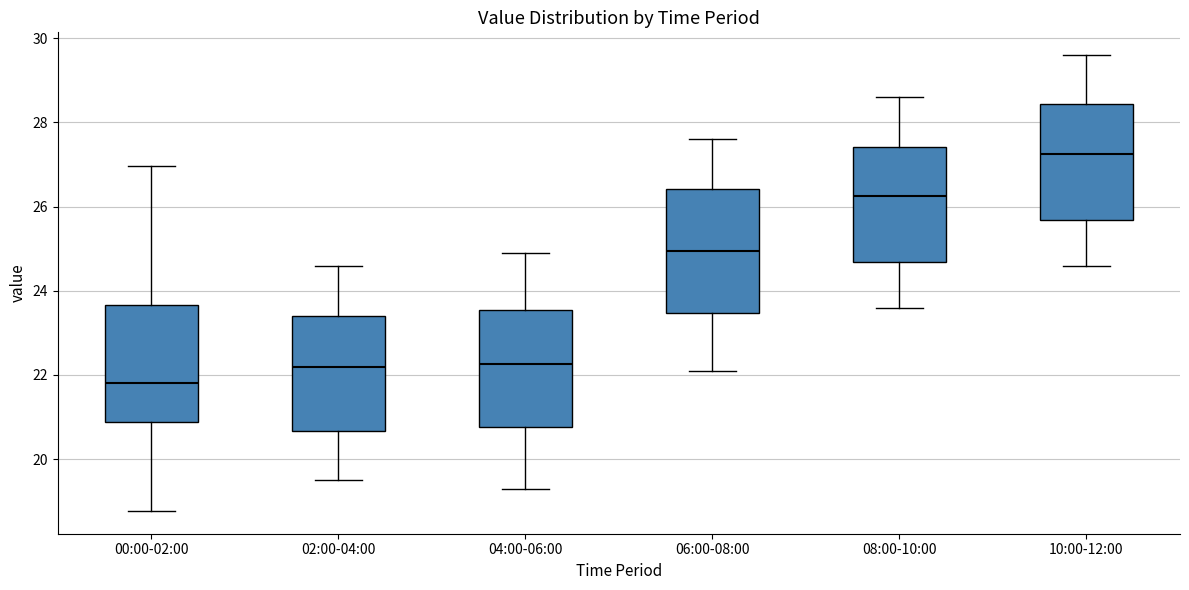

Reading left to right, transcribe this box plot: for each box, give where its median line is, the range the box spans, and where its two whiskers end, as read against the y-axis. The values are not printed on the chart, so give them approximately, as read against the axis.

00:00-02:00: median 21.8, box 20.8 to 23.6, whiskers 18.8 to 27.0
02:00-04:00: median 22.2, box 20.6 to 23.4, whiskers 19.6 to 24.6
04:00-06:00: median 22.2, box 20.8 to 23.6, whiskers 19.4 to 25.0
06:00-08:00: median 25.0, box 23.4 to 26.4, whiskers 22.2 to 27.6
08:00-10:00: median 26.2, box 24.6 to 27.4, whiskers 23.6 to 28.6
10:00-12:00: median 27.2, box 25.6 to 28.4, whiskers 24.6 to 29.6